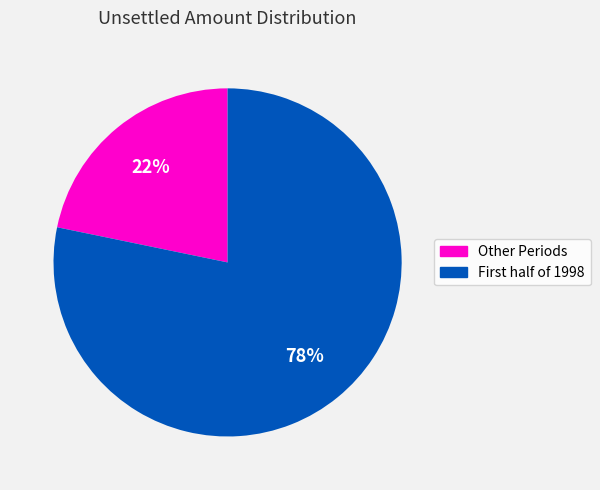

How many slices are in this pie chart?

2